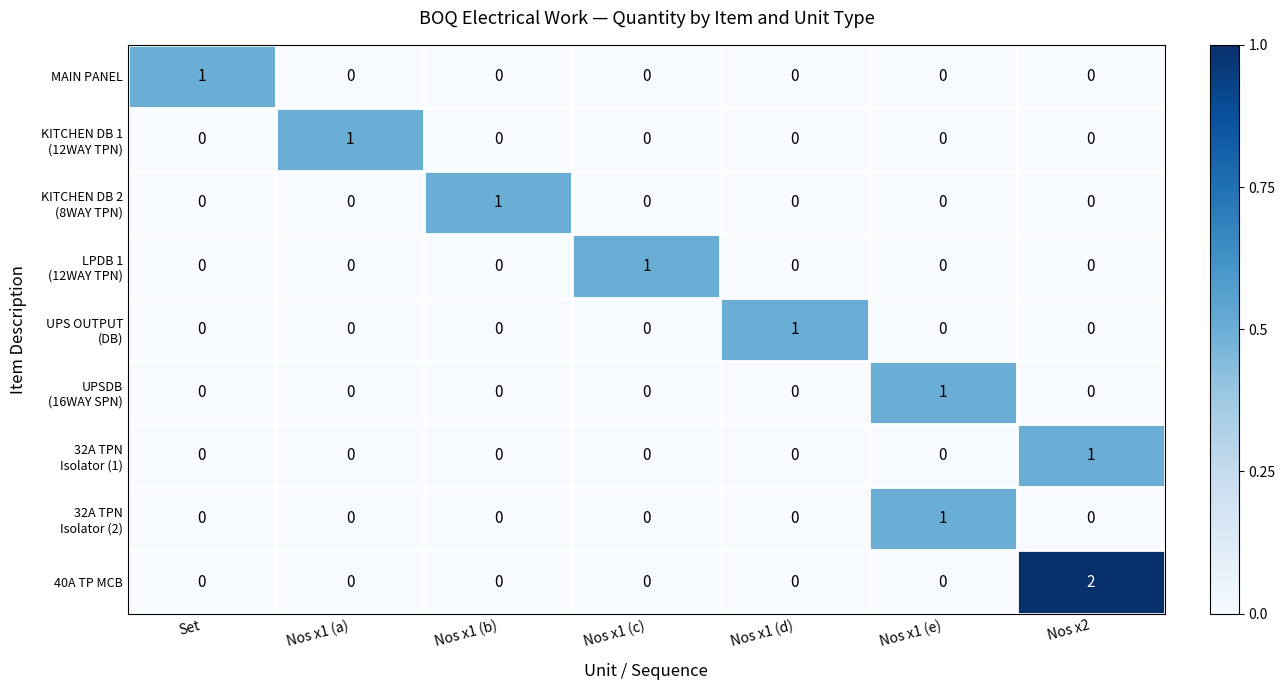

The 40A TP MCB series shows -1 at Nos x1 (d). True or false?

False